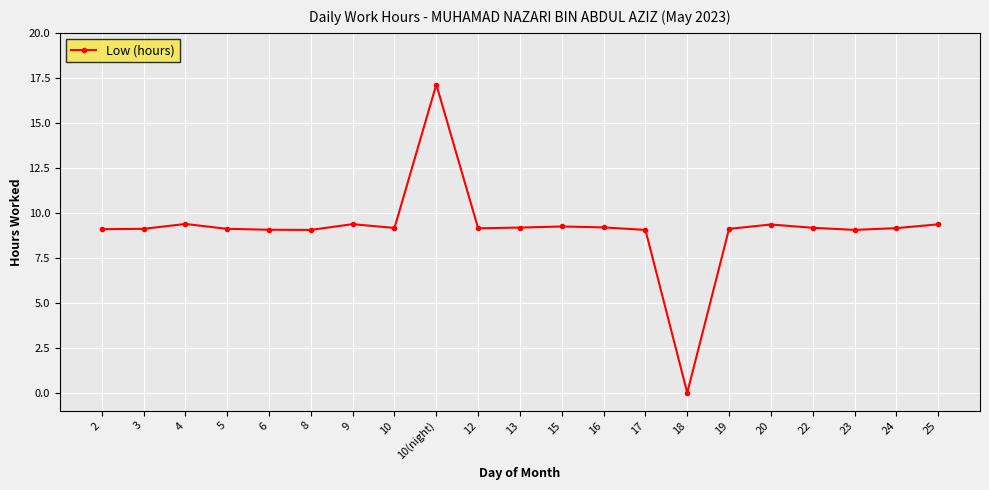

Approximately how many times larger is the value at 5 compared to 22?

1.0